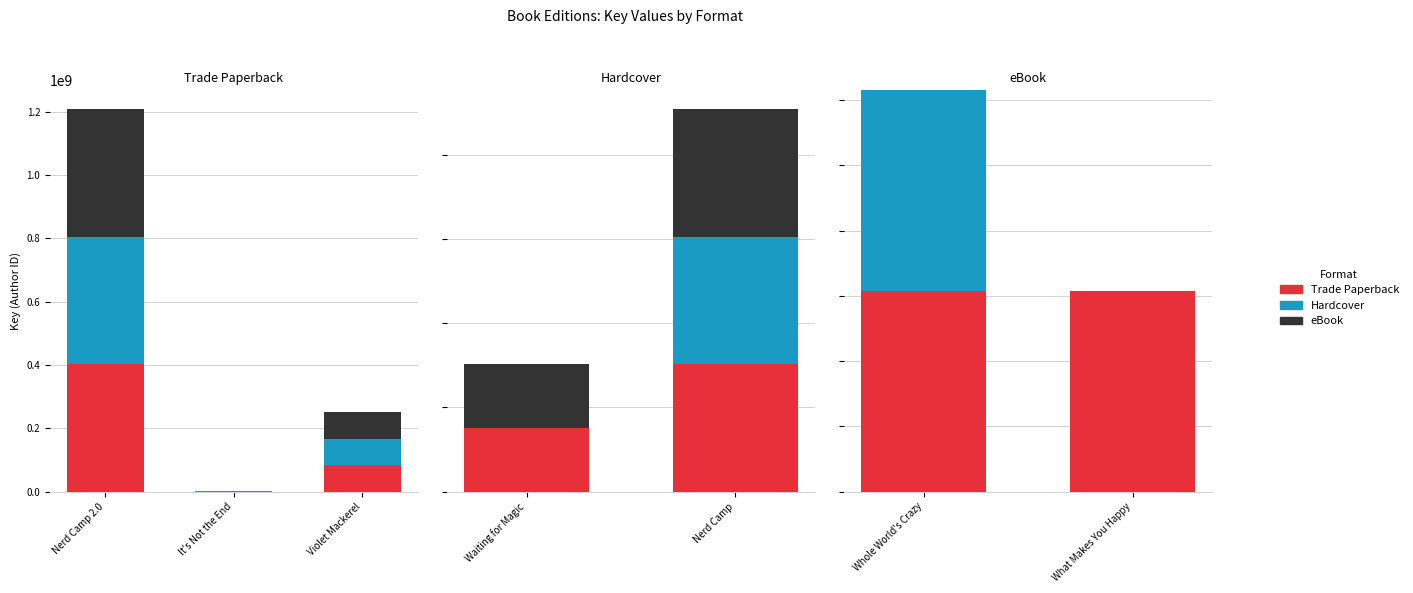

What are all the series names shown in the legend?

Trade Paperback, Hardcover, eBook